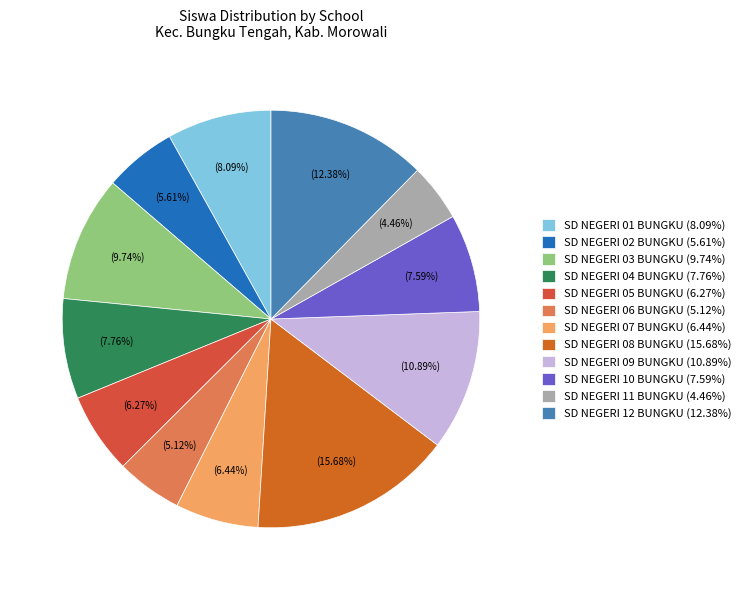

How much of the chart is everything except SD NEGERI 08 BUNGKU?

84.3%